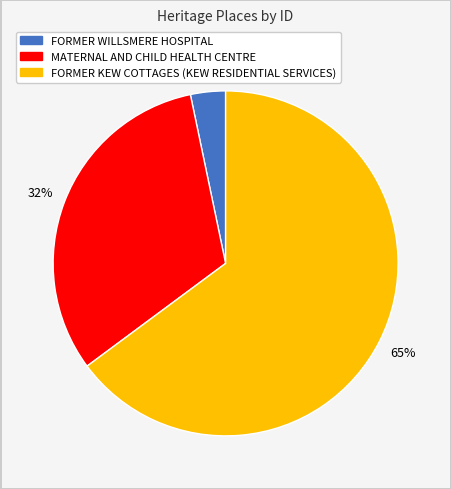

To the nearest percent, what is the average slice percentage?

33%